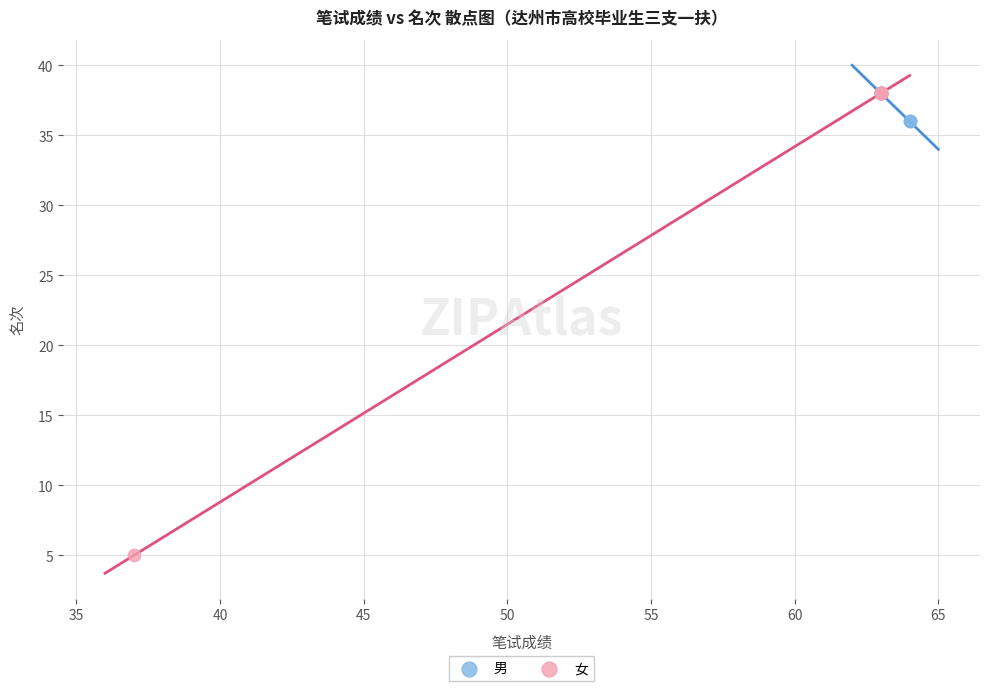

What are all the series names shown in the legend?

男, 女